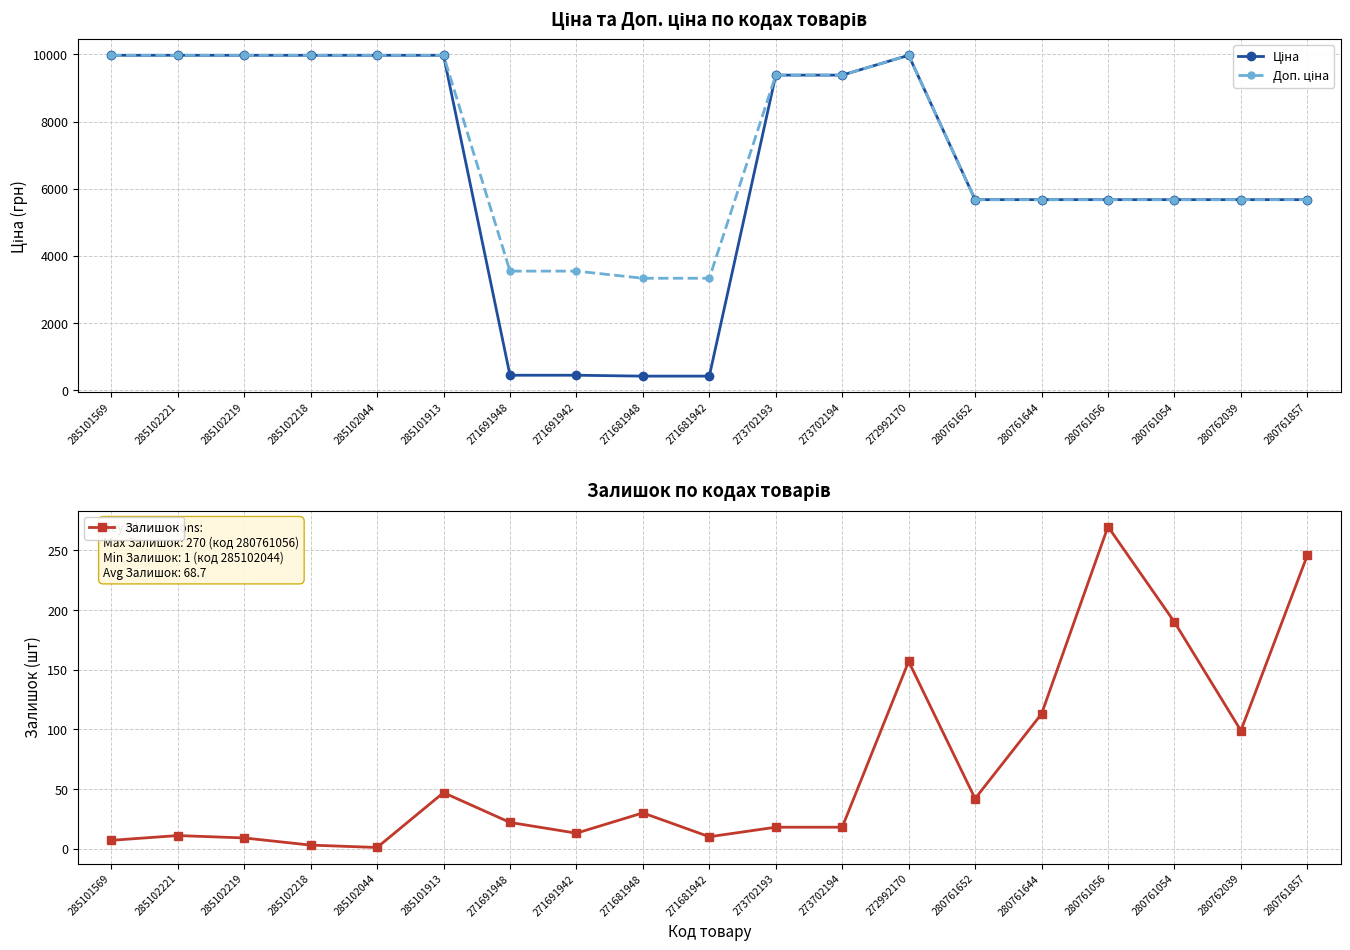

Reading right to left, extract all data points from this chart.

Ціна: 280761857=5673.8	280762039=5673.8	280761054=5673.8	280761056=5673.8	280761644=5673.8	280761652=5673.8	272992170=9975.0	273702194=9384.0	273702193=9384.0	271681942=416.6	271681948=416.6	271691942=443.1	271691948=443.1	285101913=9975.0	285102044=9975.0	285102218=9975.0	285102219=9975.0	285102221=9975.0	285101569=9975.0
Доп. ціна: 280761857=5673.8	280762039=5673.8	280761054=5673.8	280761056=5673.8	280761644=5673.8	280761652=5673.8	272992170=9975.0	273702194=9384.0	273702193=9384.0	271681942=3332.5	271681948=3332.5	271691942=3545.0	271691948=3545.0	285101913=9975.0	285102044=9975.0	285102218=9975.0	285102219=9975.0	285102221=9975.0	285101569=9975.0
Залишок: 280761857=246.0	280762039=99.0	280761054=190.0	280761056=270.0	280761644=113.0	280761652=42.0	272992170=157.0	273702194=18.0	273702193=18.0	271681942=10.0	271681948=30.0	271691942=13.0	271691948=22.0	285101913=47.0	285102044=1.0	285102218=3.0	285102219=9.0	285102221=11.0	285101569=7.0